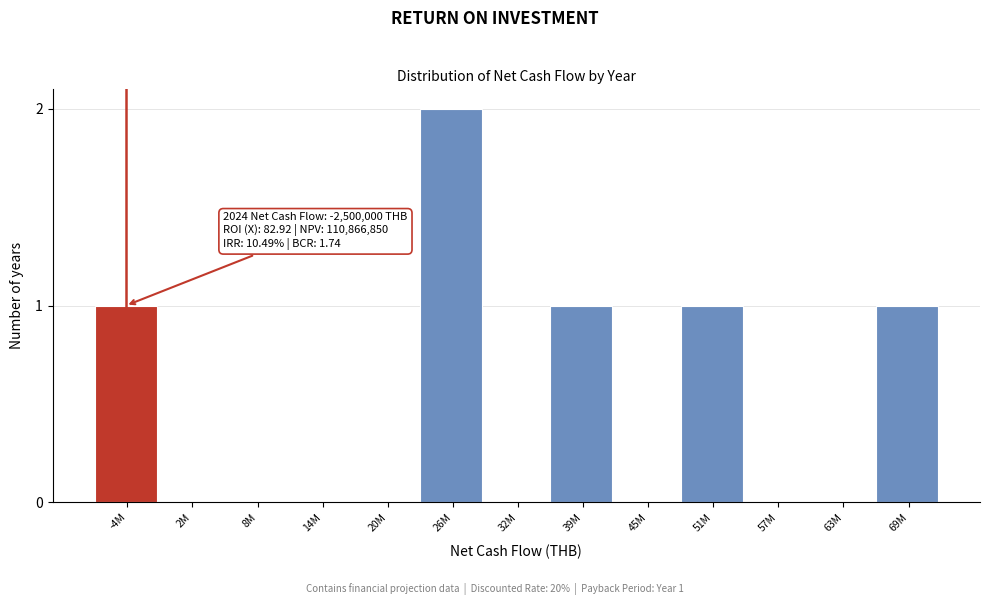

Reading left to right, extract all data points from this chart.

-4M=1	2M=0	8M=0	14M=0	20M=0	26M=2	32M=0	39M=1	45M=0	51M=1	57M=0	63M=0	69M=1